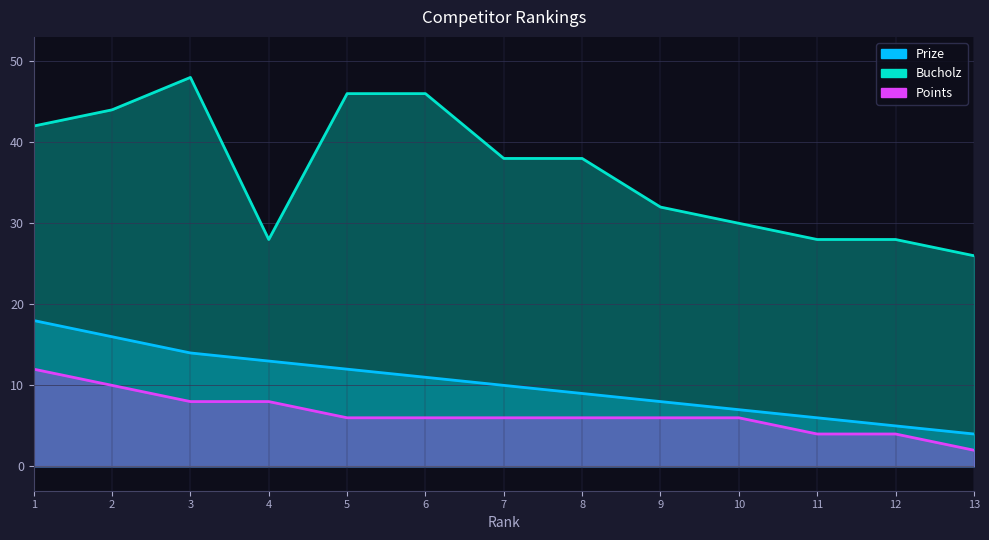

The Points series shows 12 at 1. True or false?

True